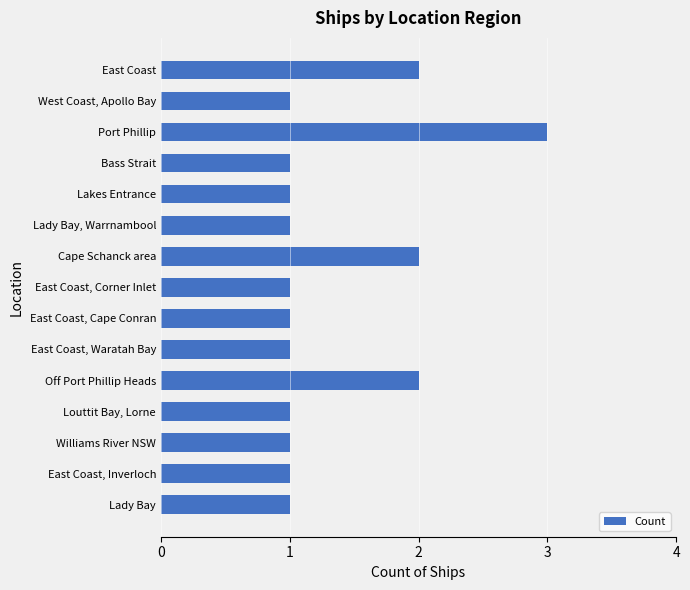

The value at East Coast is 3. True or false?

False